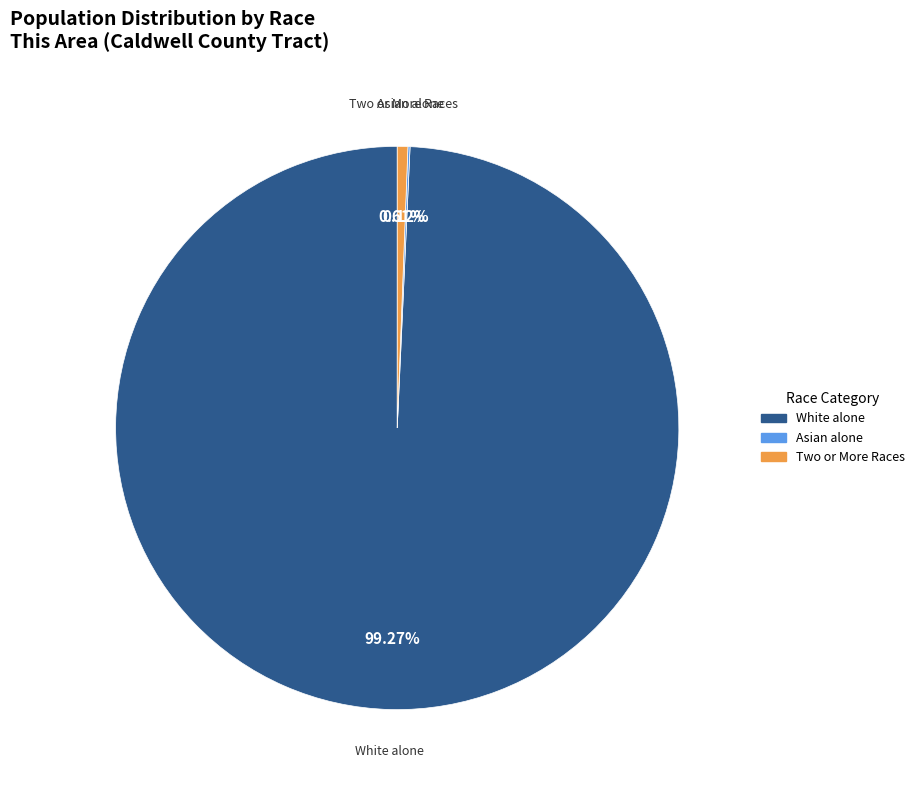

Combined, do Two or More Races and White alone account for over 50%?

Yes